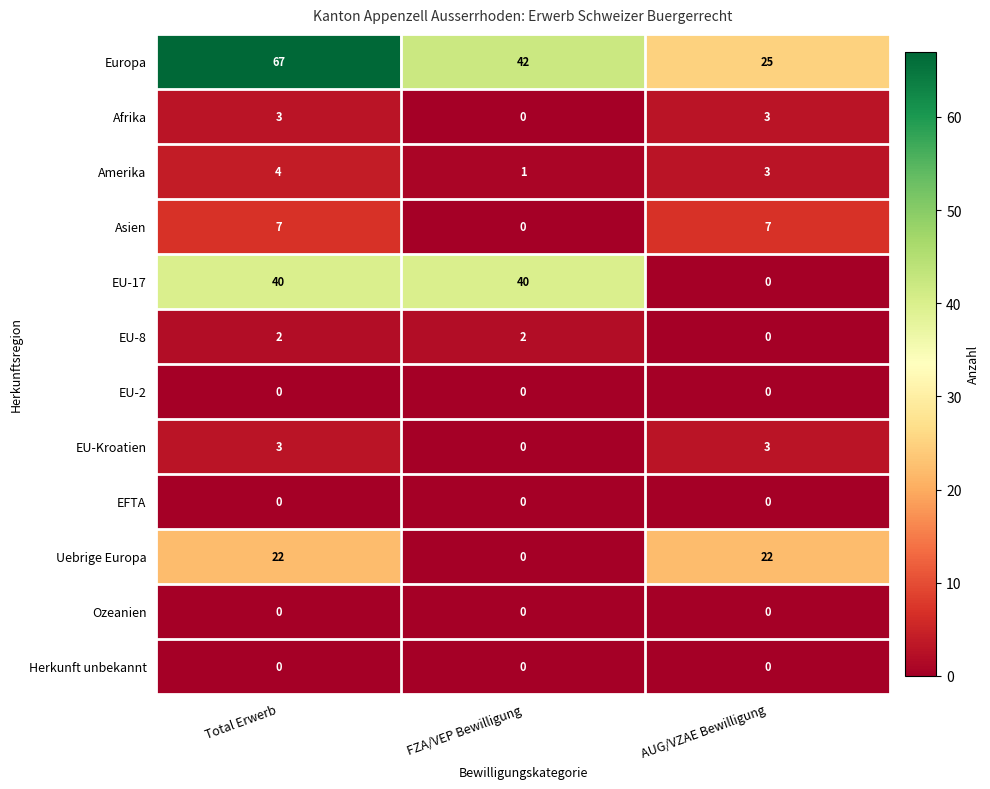

What is the total value across all series at Total Erwerb?

148